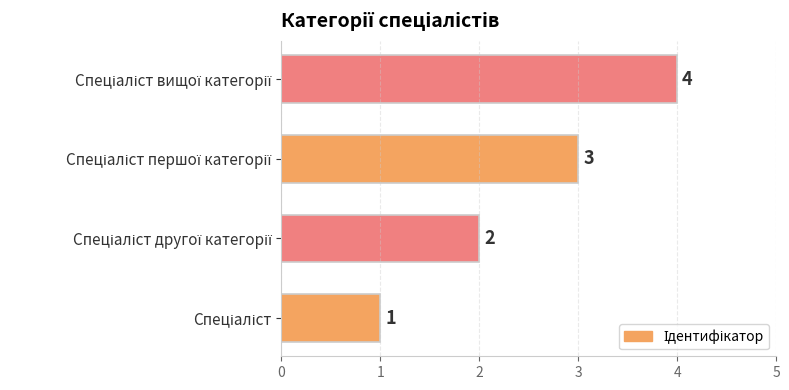

What is the difference between the second highest and second lowest values?

1